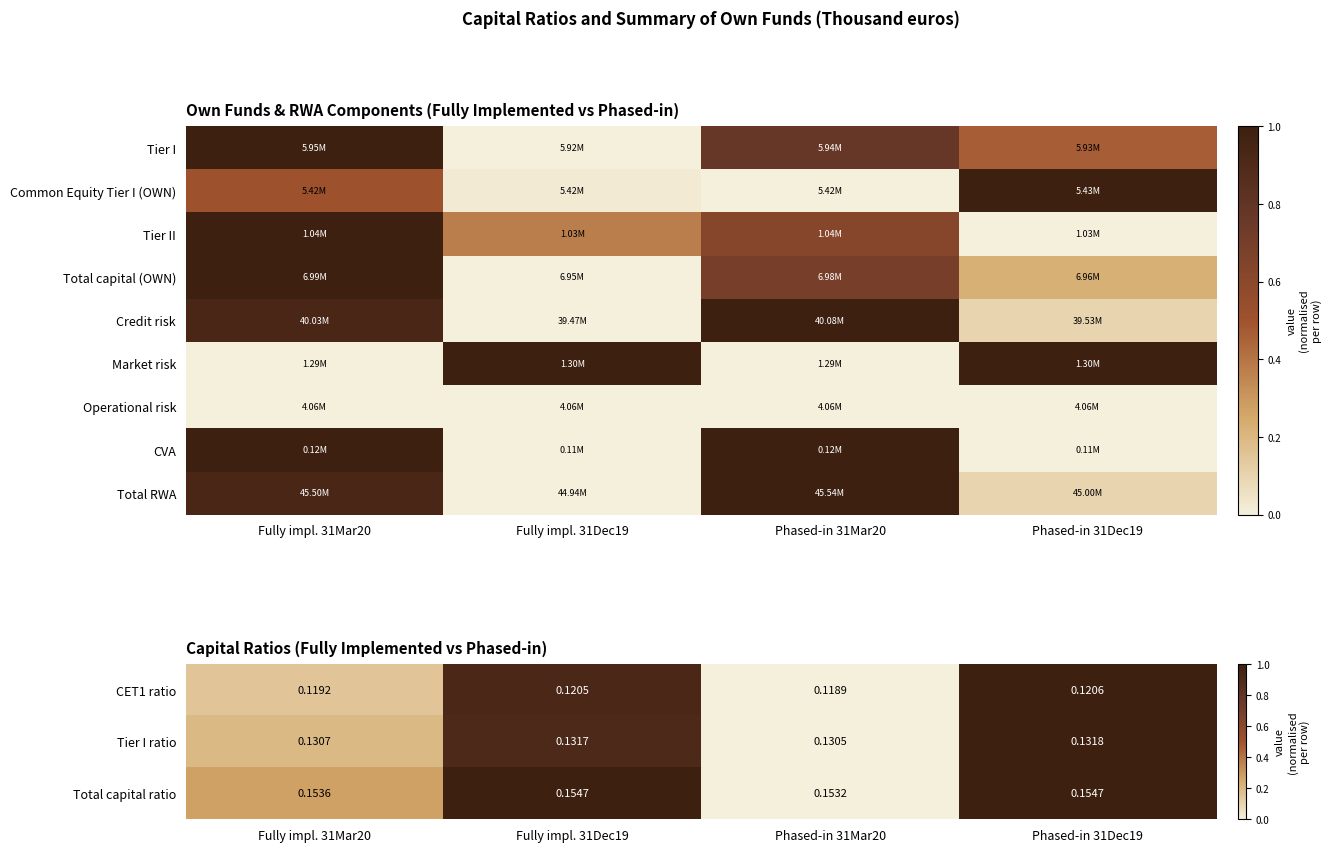

Is the value of Total capital (OWN) at Phased-in 31Mar20 greater than the value of CET1 ratio at Phased-in 31Mar20?

Yes